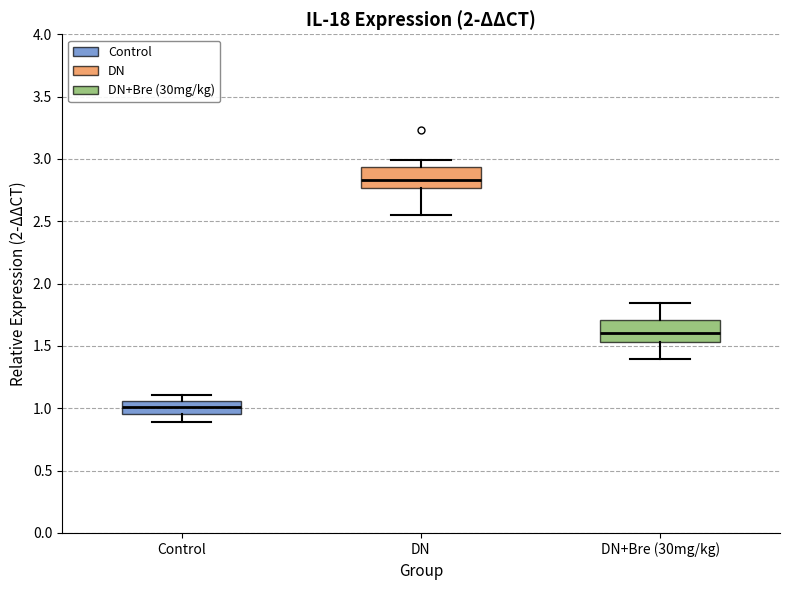

Which box's median line is the lowest?

Control